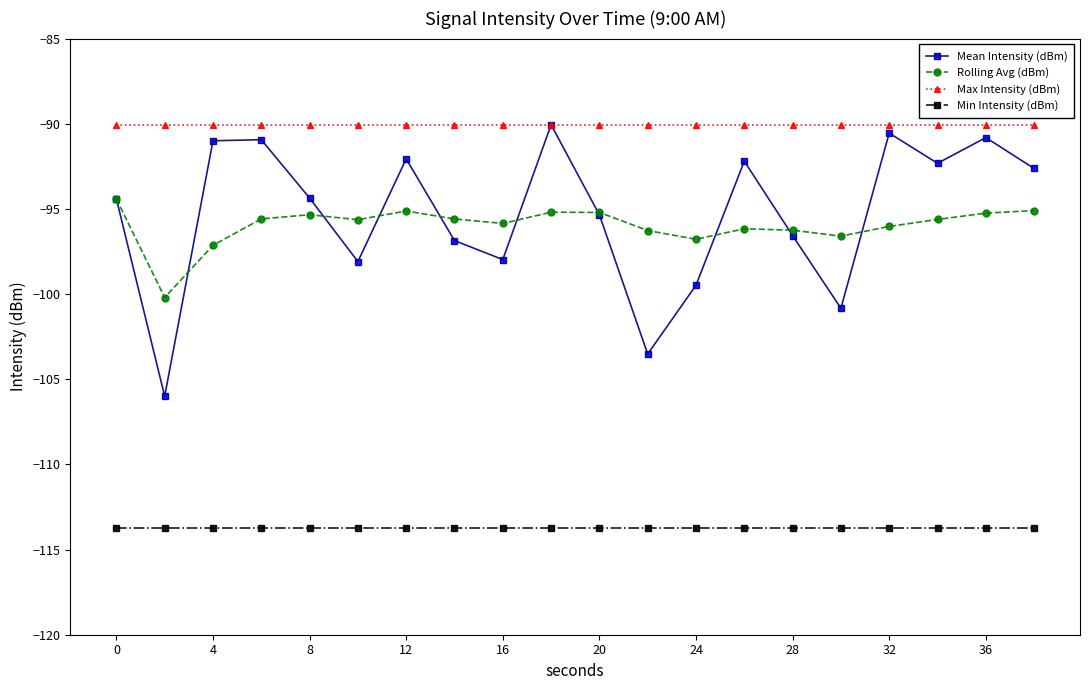

Which series has the widest spread of values?

Mean Intensity (dBm)